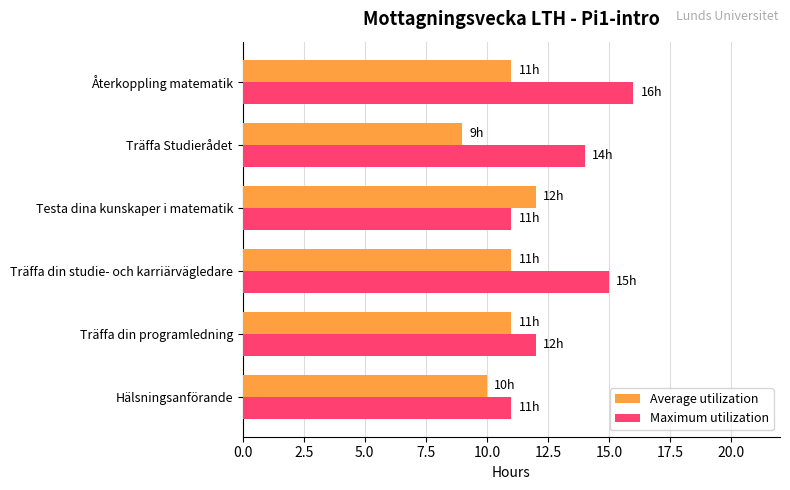

Which label corresponds to the smallest value in the chart?

Träffa Studierådet